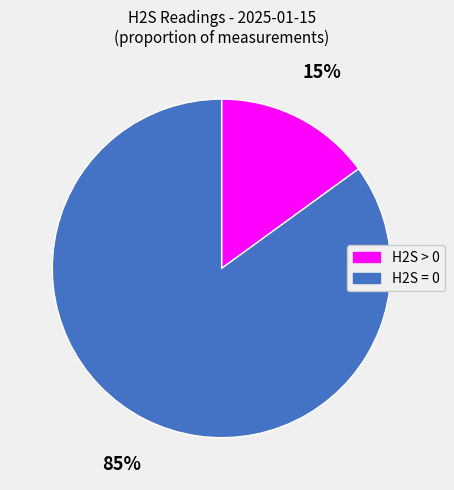

To the nearest percent, what is the average slice percentage?

50%